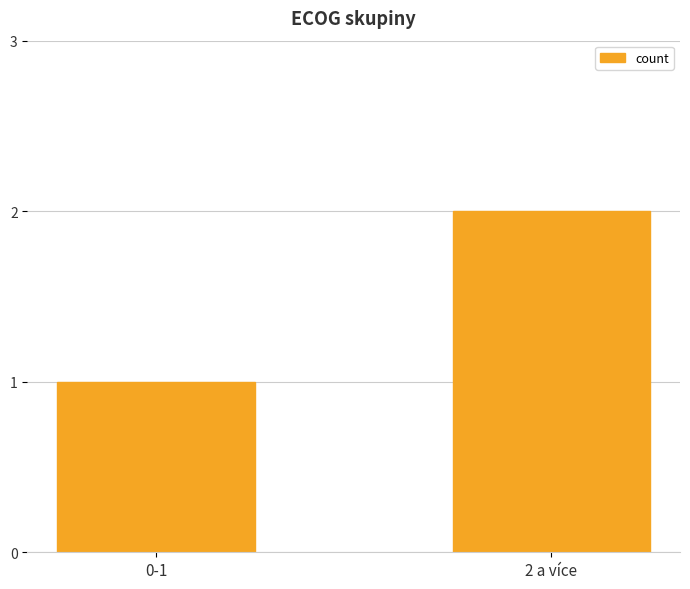

What is the sum of the values at 0-1 and 2 a více?

3